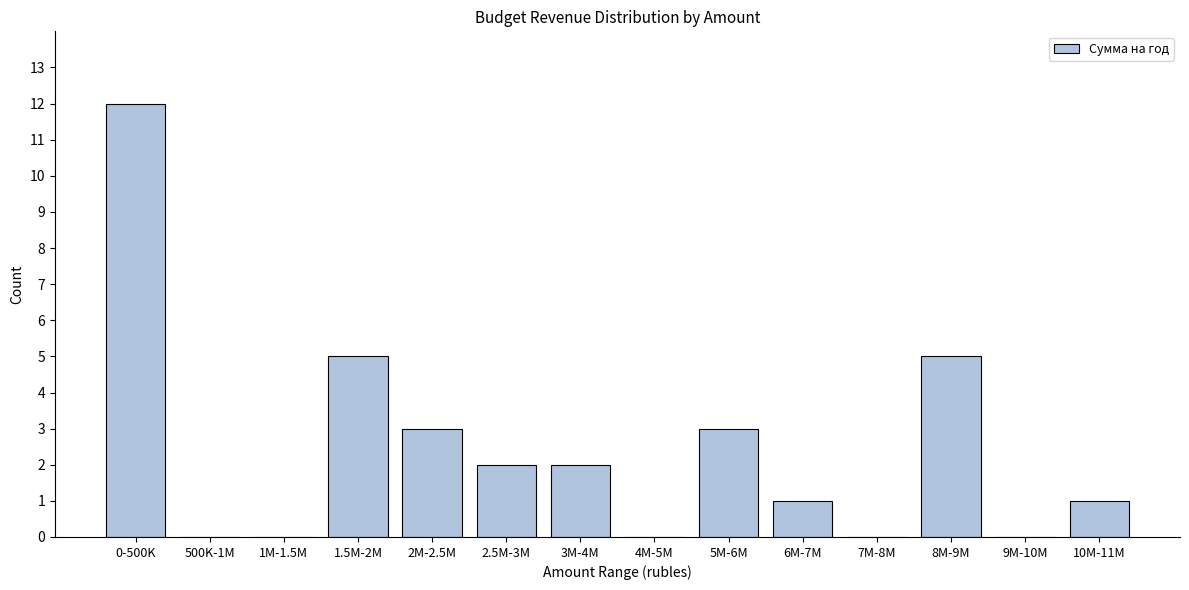

Reading left to right, what are all the values shown in this chart?

0-500K=12	500K-1M=0	1M-1.5M=0	1.5M-2M=5	2M-2.5M=3	2.5M-3M=2	3M-4M=2	4M-5M=0	5M-6M=3	6M-7M=1	7M-8M=0	8M-9M=5	9M-10M=0	10M-11M=1